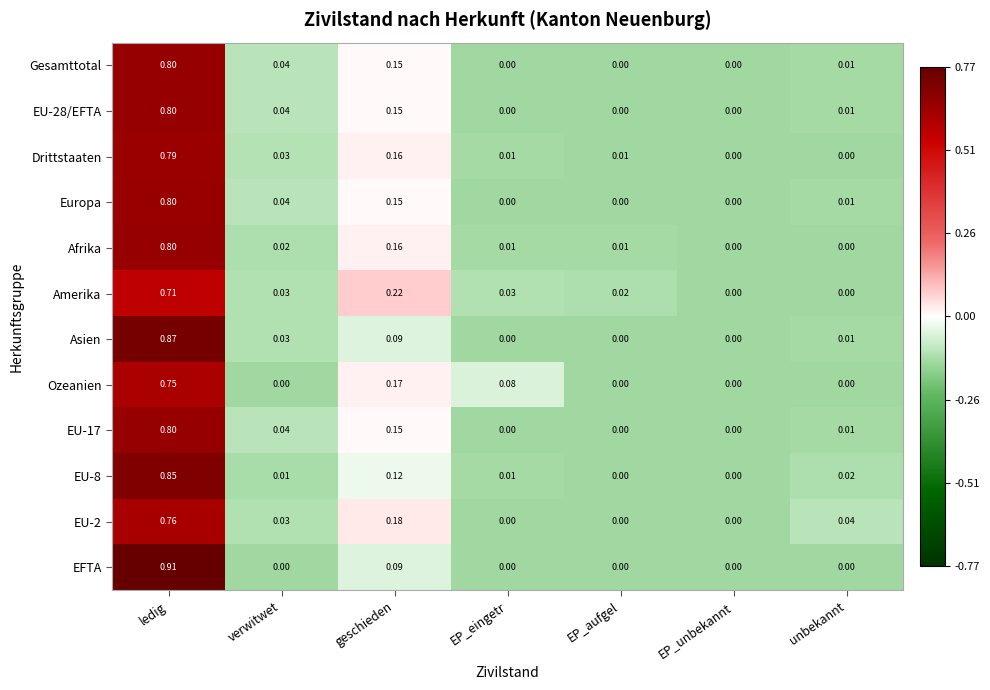

Which series changed the most between ledig and geschieden?

EFTA